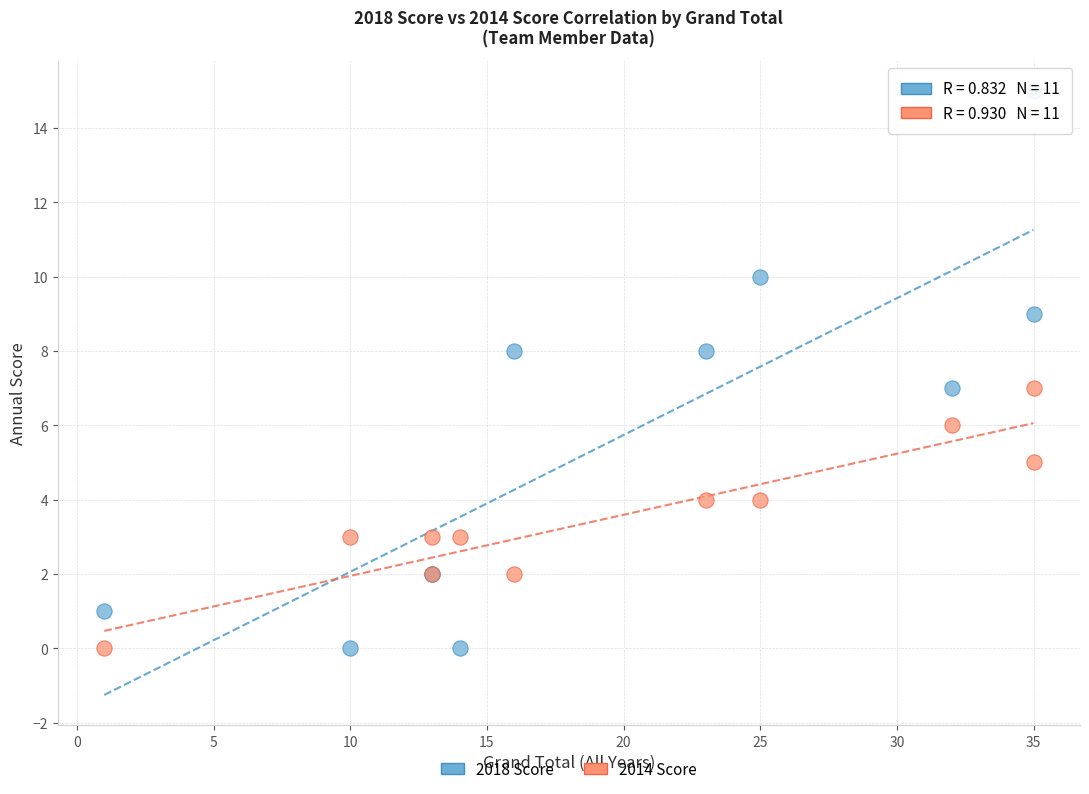

Which series has the largest Y range (max minus min)?

2018 Score